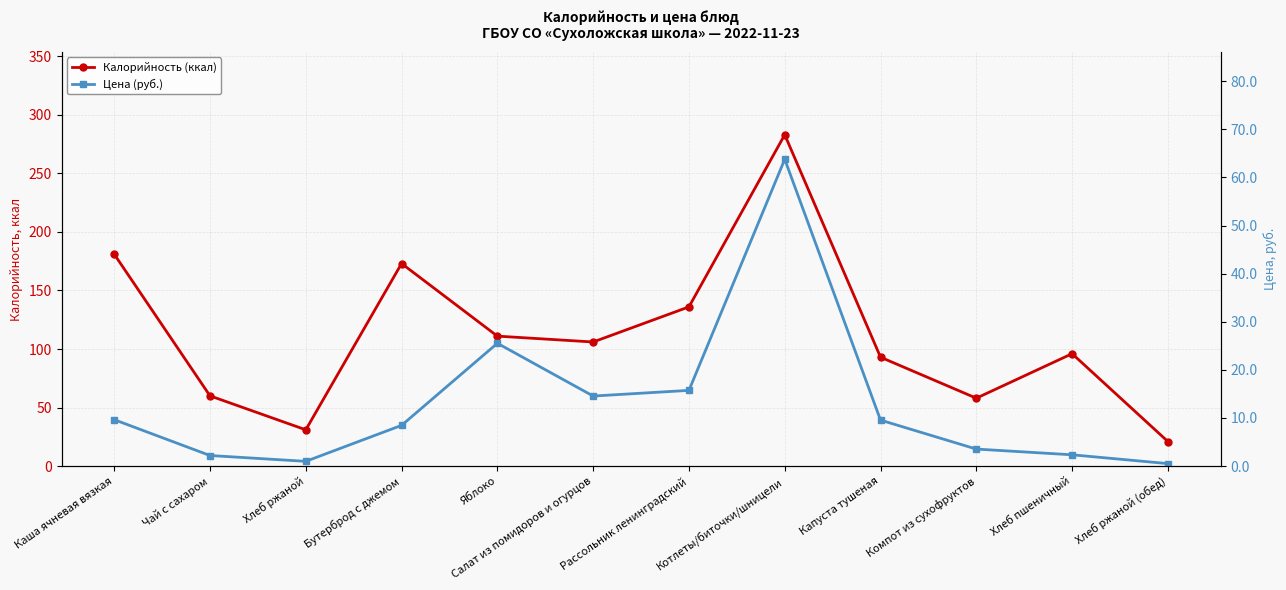

What is the maximum value for Калорийность (ккал)?

283.0